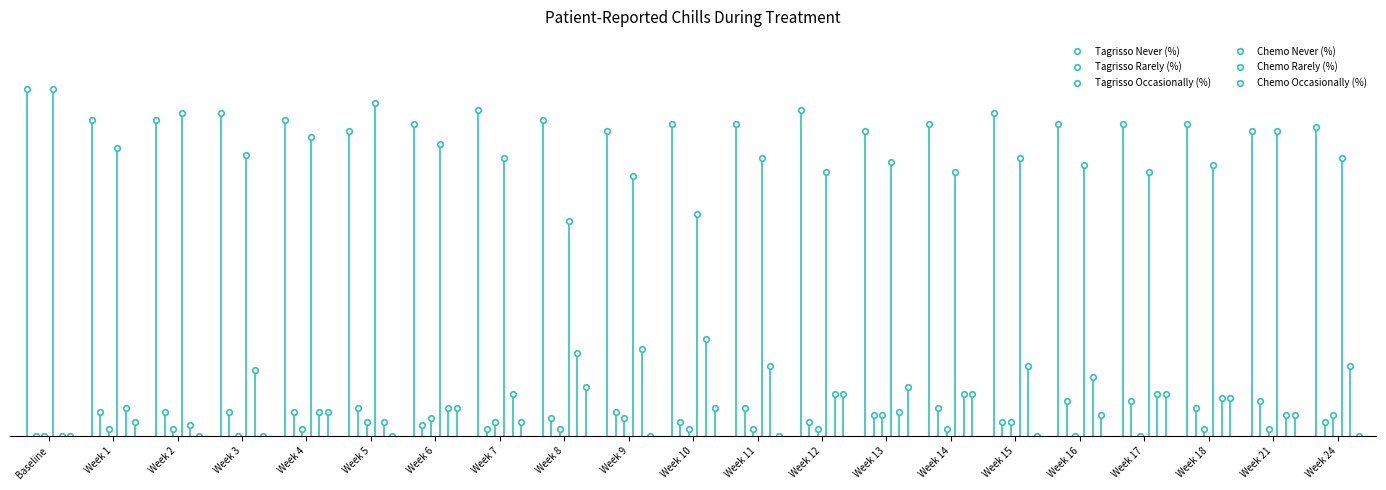

What are all the series names shown in the legend?

Tagrisso Never (%), Tagrisso Rarely (%), Tagrisso Occasionally (%), Chemo Never (%), Chemo Rarely (%), Chemo Occasionally (%)